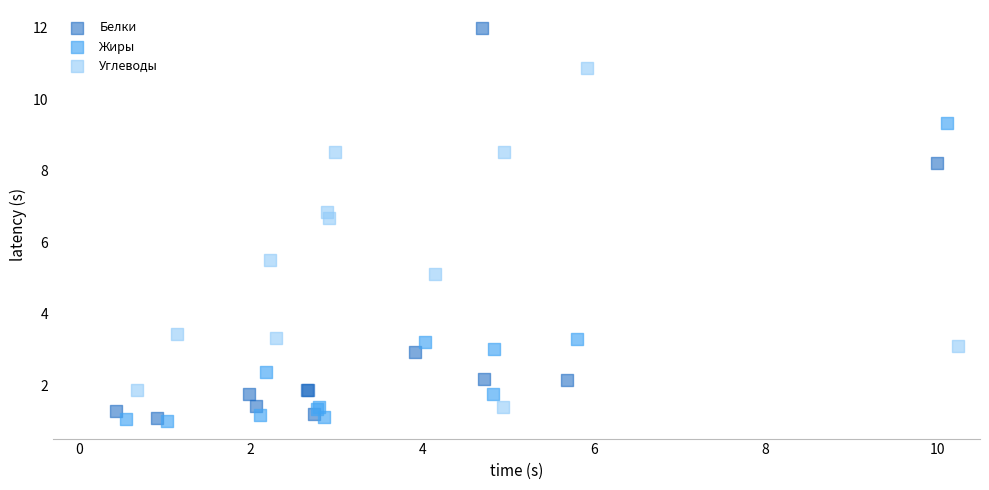

Which series reaches the maximum Y coordinate?

Белки